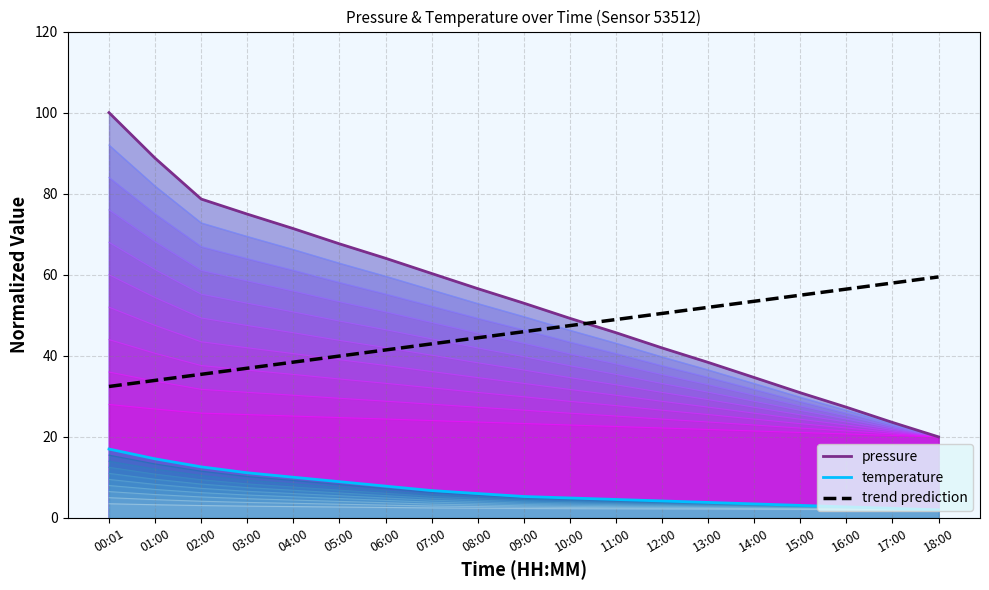

Rank the series by their maximum value, from lowest to highest.

temperature, trend prediction, pressure